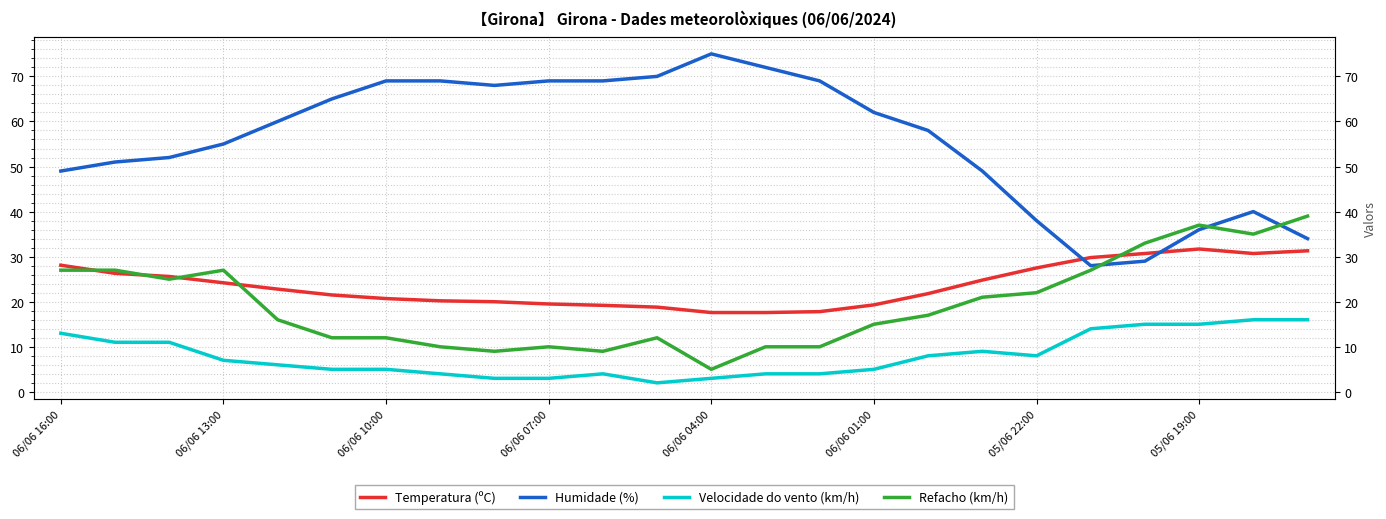

True or false: Humidade (%) has more than 1 interior local peaks.

True